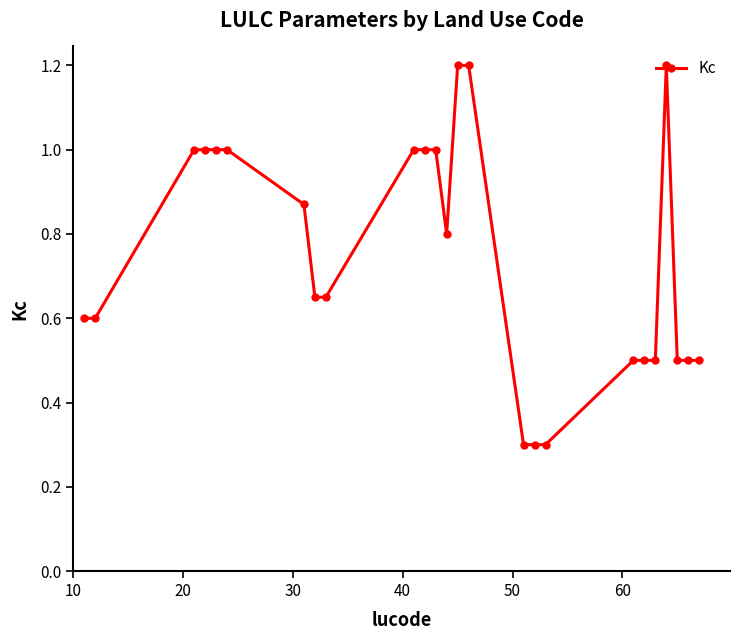

What is the smallest value displayed?

0.3